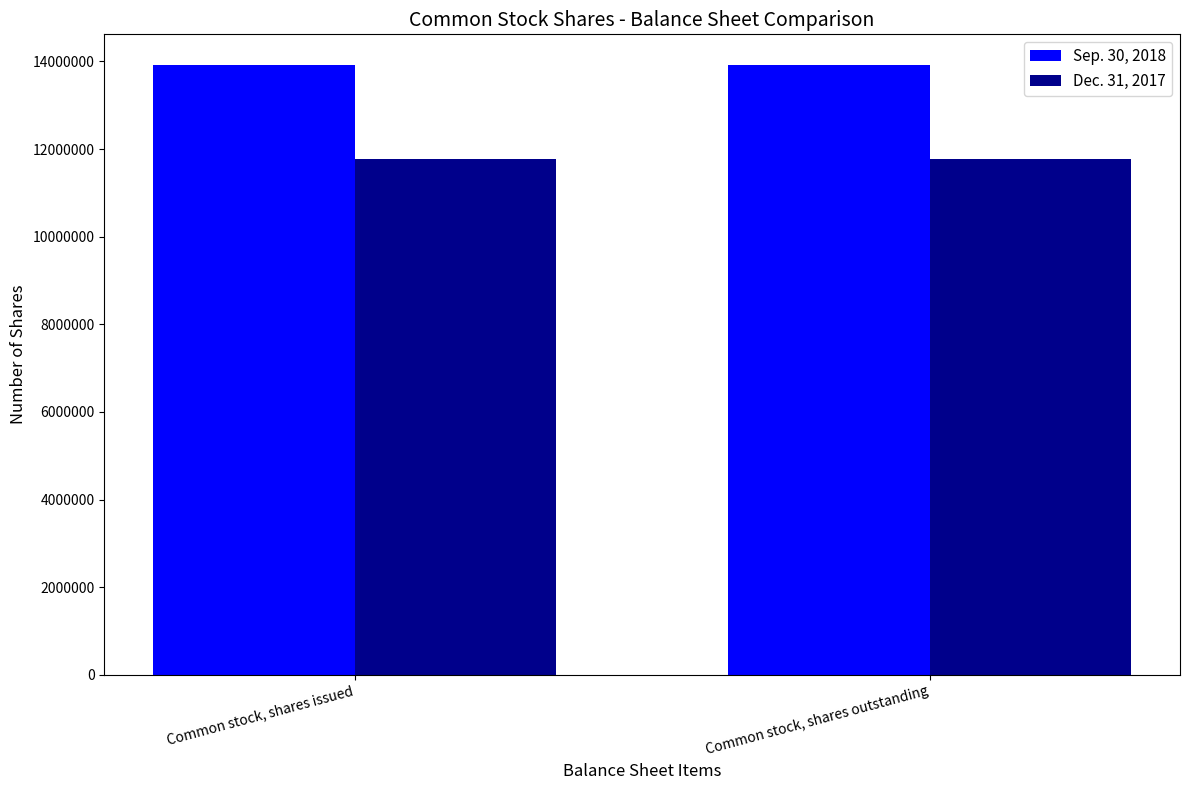

At Common stock, shares outstanding, list the series in order from largest to smallest.

Sep. 30, 2018, Dec. 31, 2017